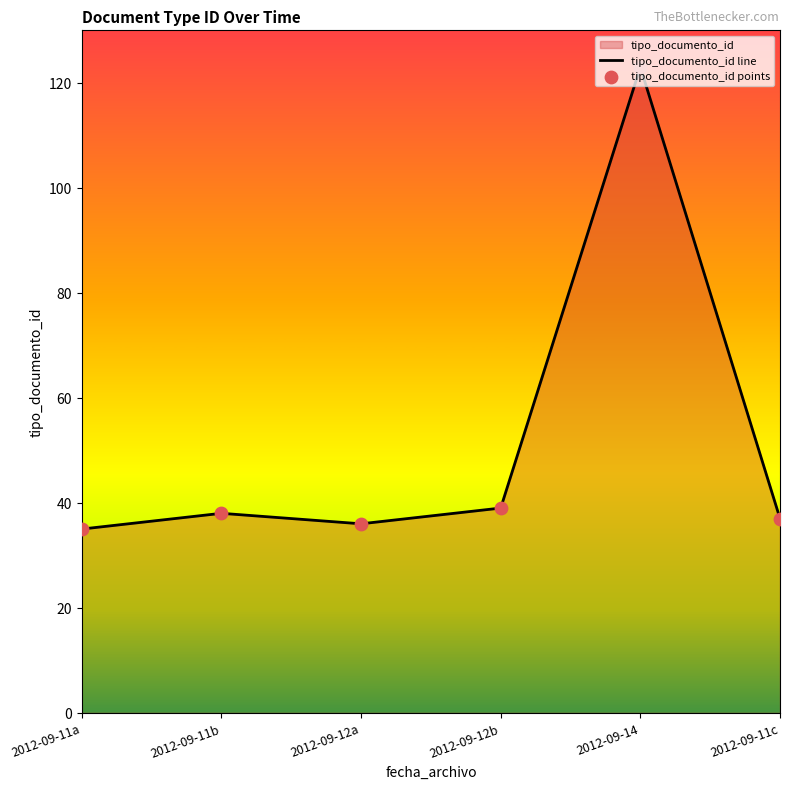

Which series contains the highest Y value?

tipo_documento_id line